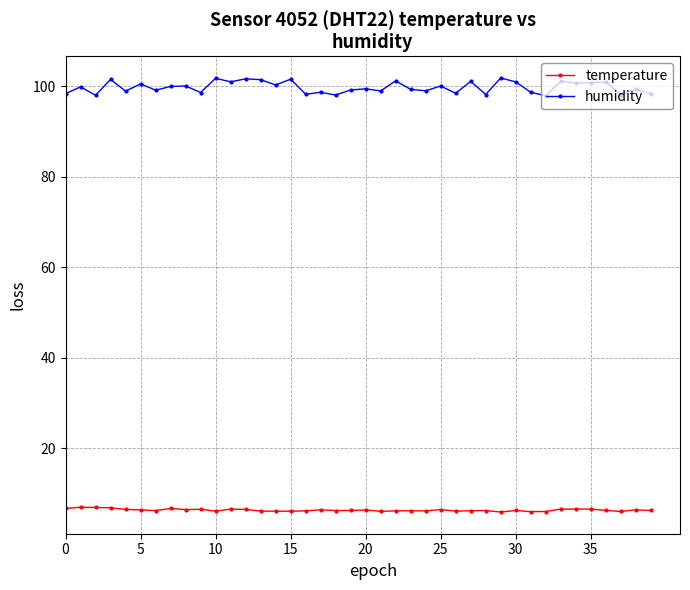

What is the average value of the temperature series?

6.4